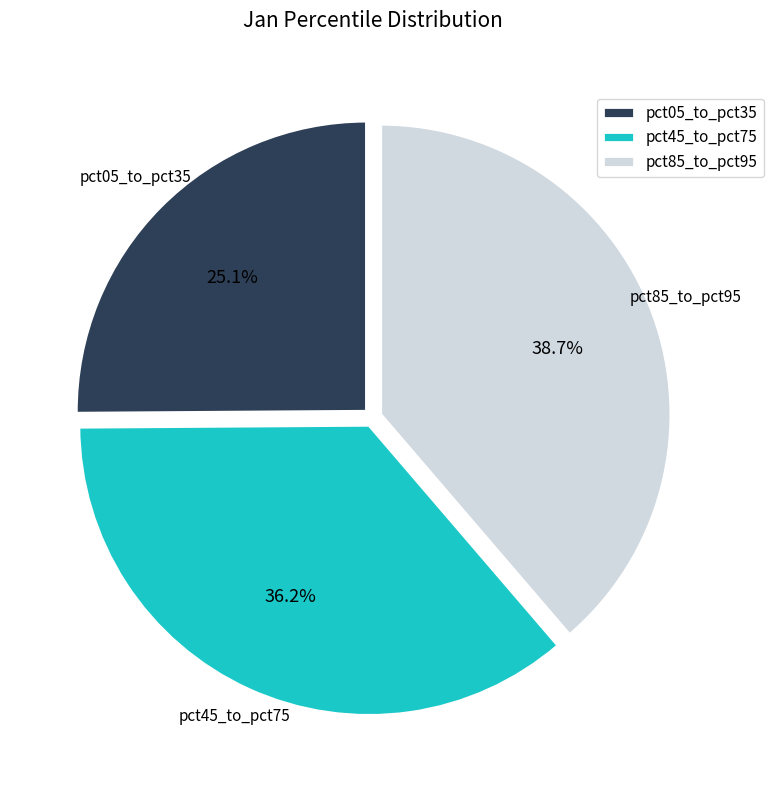

Which category has the biggest portion of the pie?

pct85_to_pct95